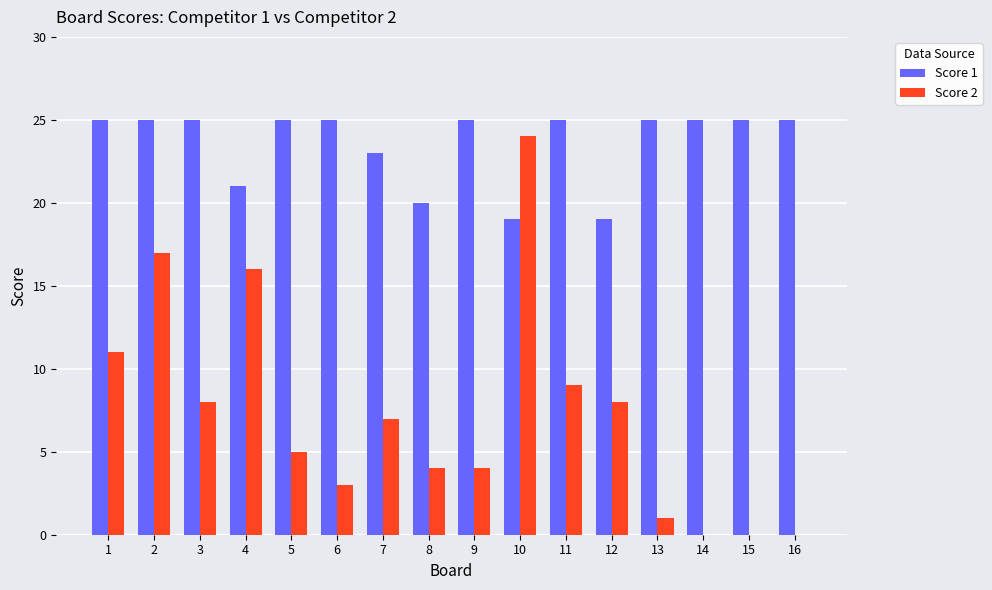

Is the value of Score 2 at 1 greater than the value of Score 1 at 15?

No